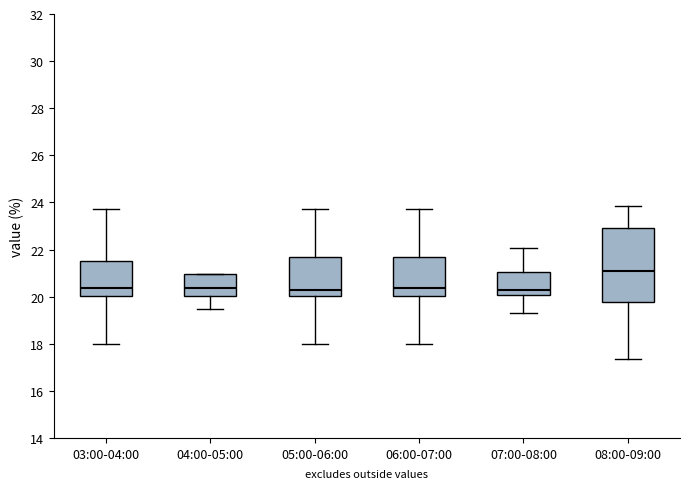

Which box's median line is the highest?

08:00-09:00